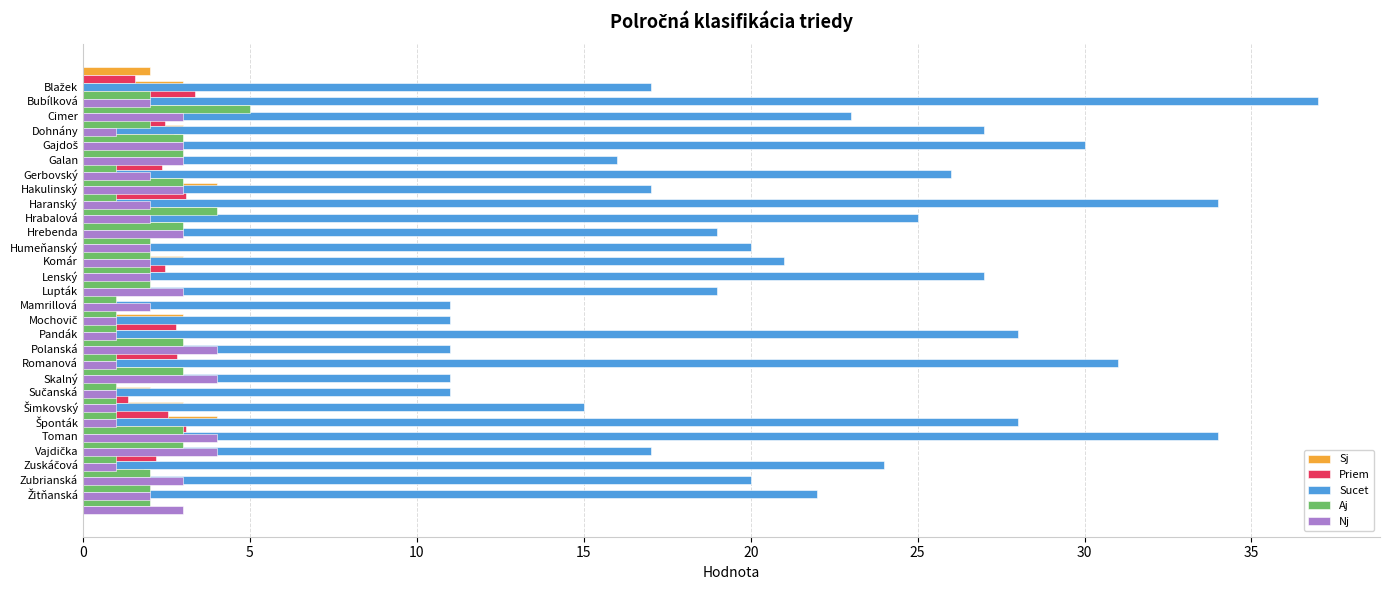

What is the average value of the Sj series?

2.3